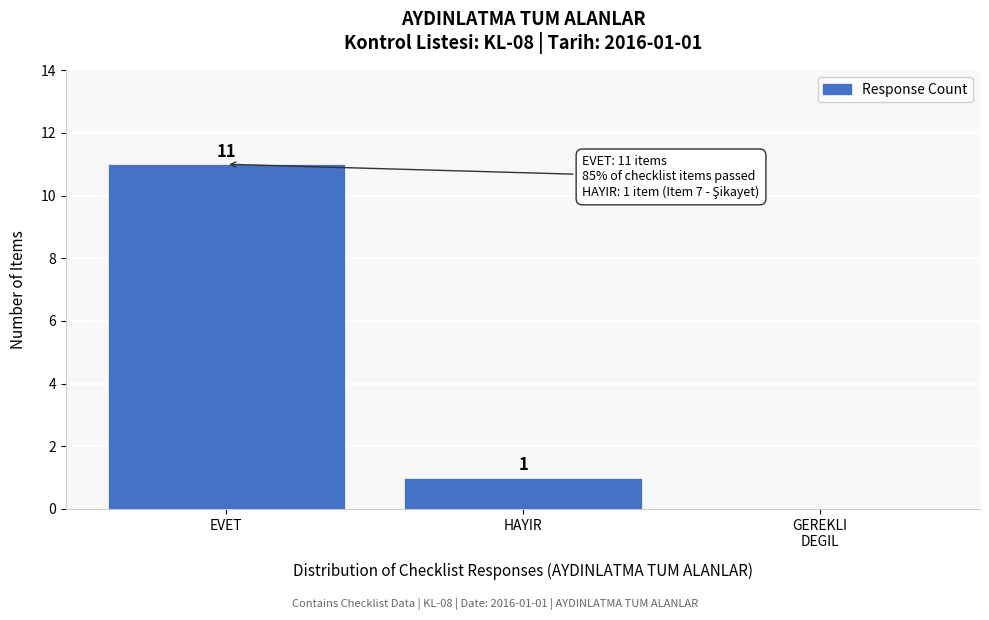

What is the greatest value displayed?

11